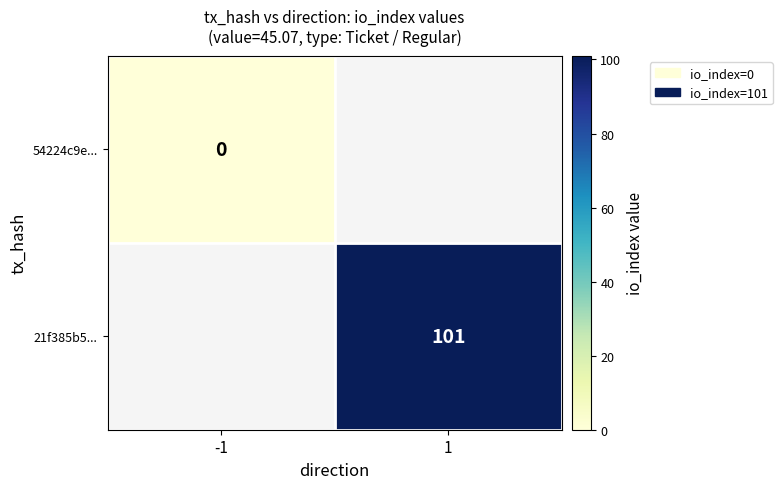

True or false: 21f385b5... has a value of 101 at 1.

True